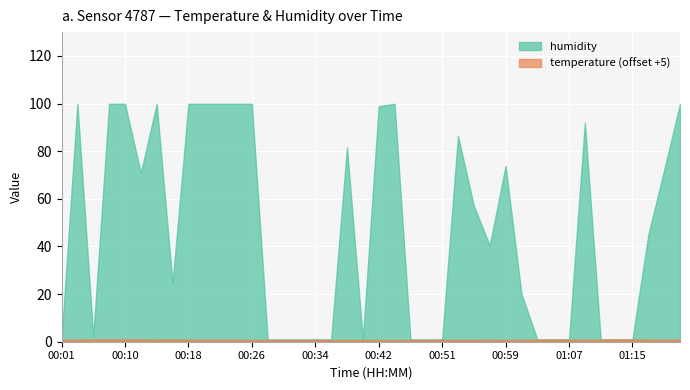

Reading left to right, what are all the values shown in this chart?

temperature: 00:01=-4.1	00:03=-4.1	00:05=-4.0	00:08=-4.0	00:10=-4.0	00:12=-4.0	00:14=-4.1	00:16=-4.0	00:18=-4.1	00:20=-4.1	00:22=-4.1	00:24=-4.1	00:26=-4.2	00:28=-4.2	00:30=-4.2	00:32=-4.2	00:34=-4.2	00:36=-4.3	00:38=-4.3	00:40=-4.3	00:42=-4.3	00:44=-4.3	00:46=-4.2	00:48=-4.2	00:51=-4.2	00:53=-4.2	00:55=-4.2	00:57=-4.1	00:59=-4.2	01:01=-4.1	01:03=-4.1	01:05=-4.1	01:07=-4.1	01:09=-4.1	01:11=-4.1	01:13=-4.0	01:15=-4.0	01:17=-4.1	01:19=-4.1	01:21=-4.1
humidity: 00:01=1.0	00:03=99.9	00:05=2.2	00:08=99.9	00:10=99.9	00:12=70.9	00:14=99.9	00:16=24.6	00:18=99.9	00:20=99.9	00:22=99.9	00:24=99.9	00:26=99.9	00:28=1.0	00:30=1.0	00:32=1.0	00:34=1.0	00:36=1.0	00:38=81.6	00:40=1.0	00:42=98.9	00:44=99.9	00:46=1.0	00:48=1.0	00:51=1.0	00:53=86.4	00:55=57.1	00:57=40.4	00:59=73.8	01:01=20.2	01:03=1.0	01:05=1.0	01:07=1.0	01:09=91.9	01:11=1.0	01:13=1.0	01:15=1.0	01:17=44.9	01:19=72.1	01:21=99.9